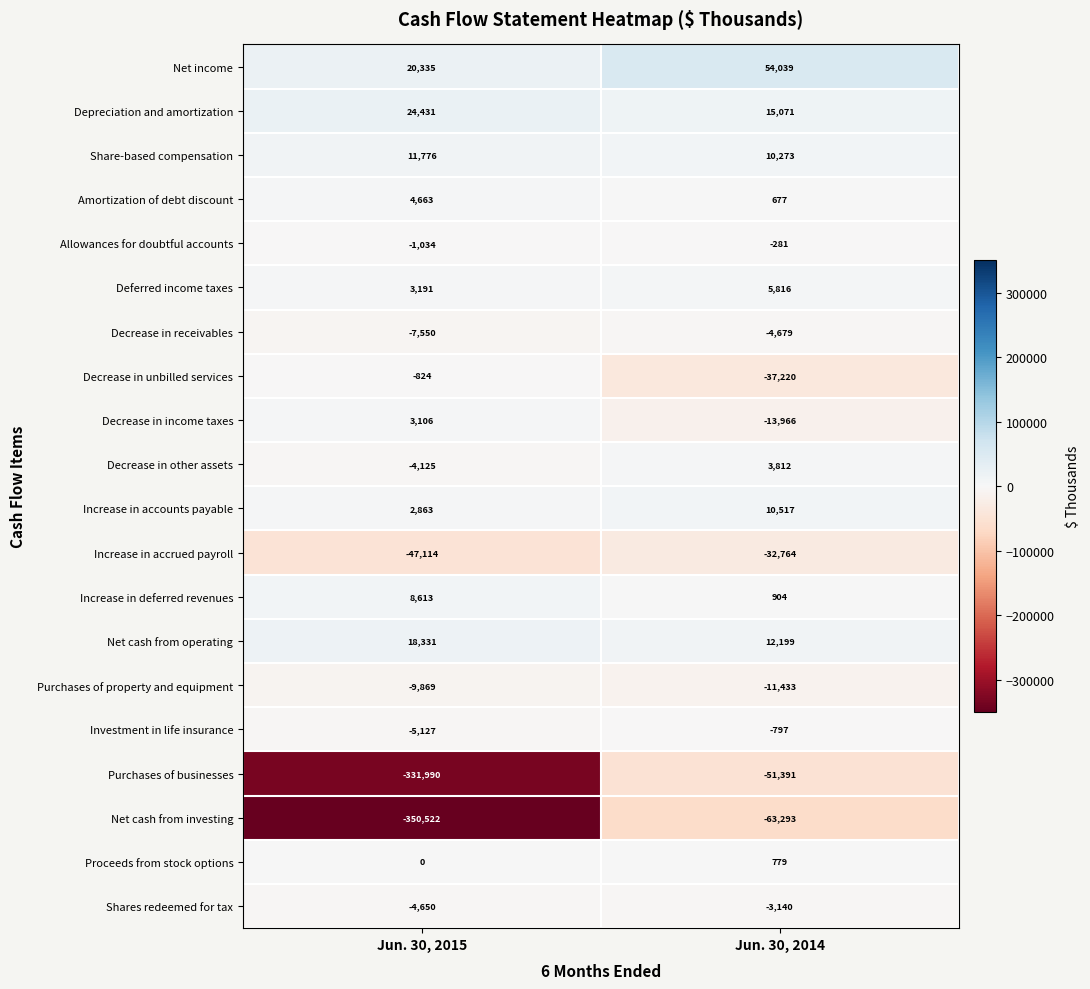

Is it true that Increase in accounts payable equals 2863 at Jun. 30, 2015?

True